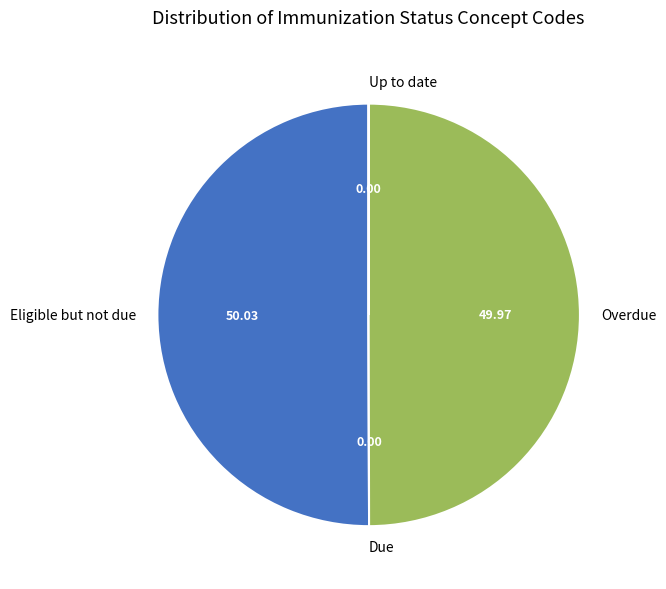

What is the ratio of the value at Overdue to the value at Eligible but not due?

1.0